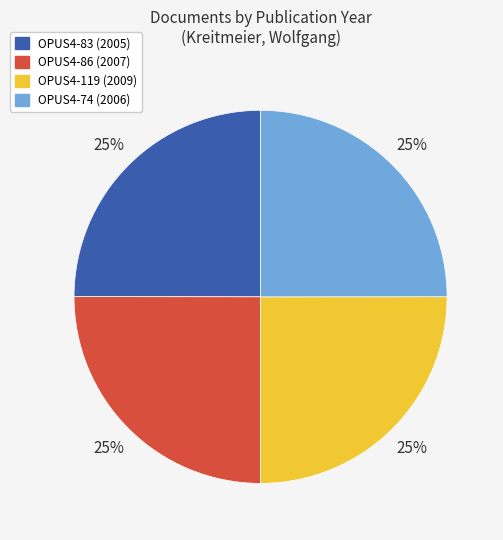

The OPUS4-83 slice represents 13% of the pie. True or false?

False